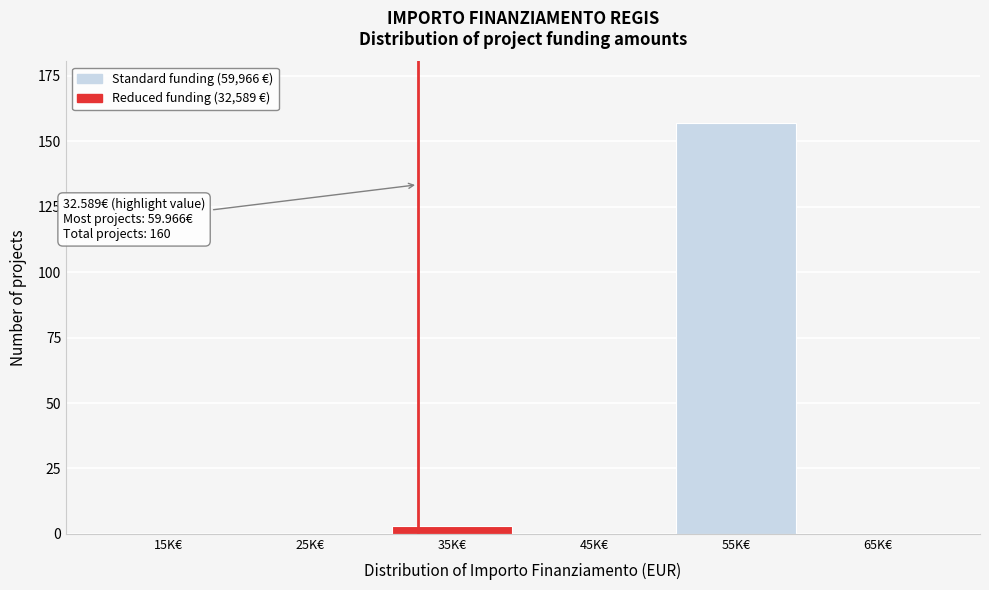

Reading left to right, list all the values displayed in this chart.

15K€=0	25K€=0	35K€=3	45K€=0	55K€=157	65K€=0